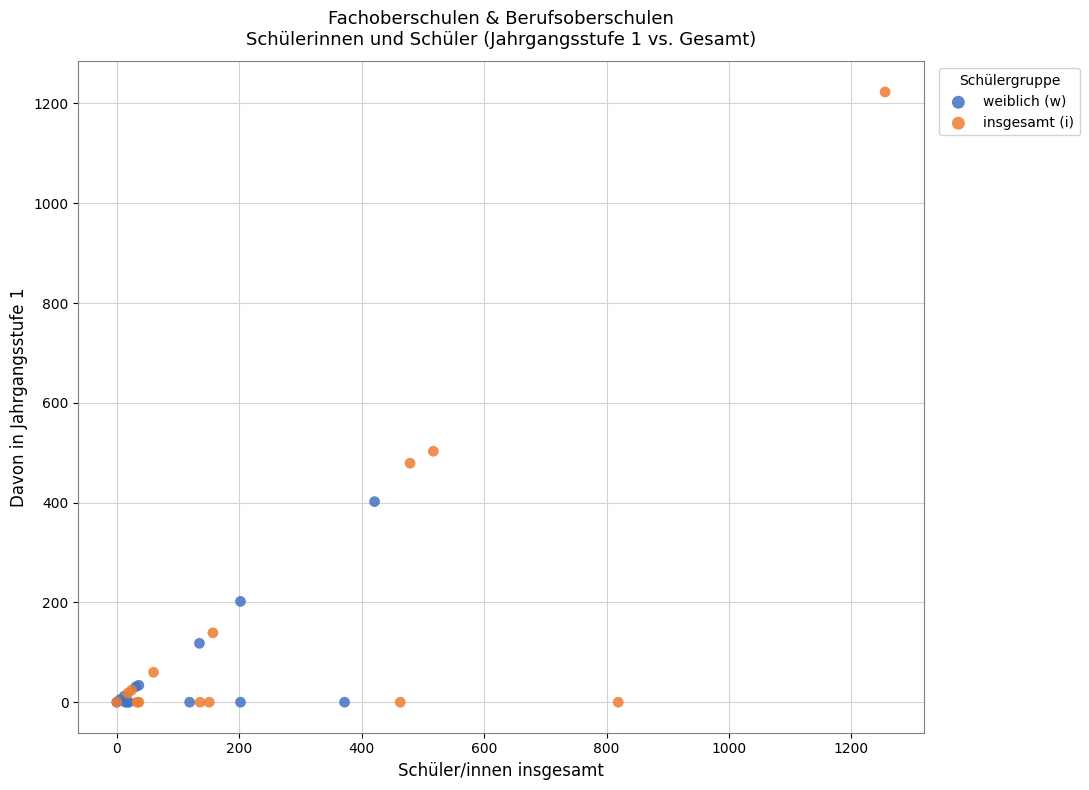

Which series reaches the maximum Y coordinate?

insgesamt (i)